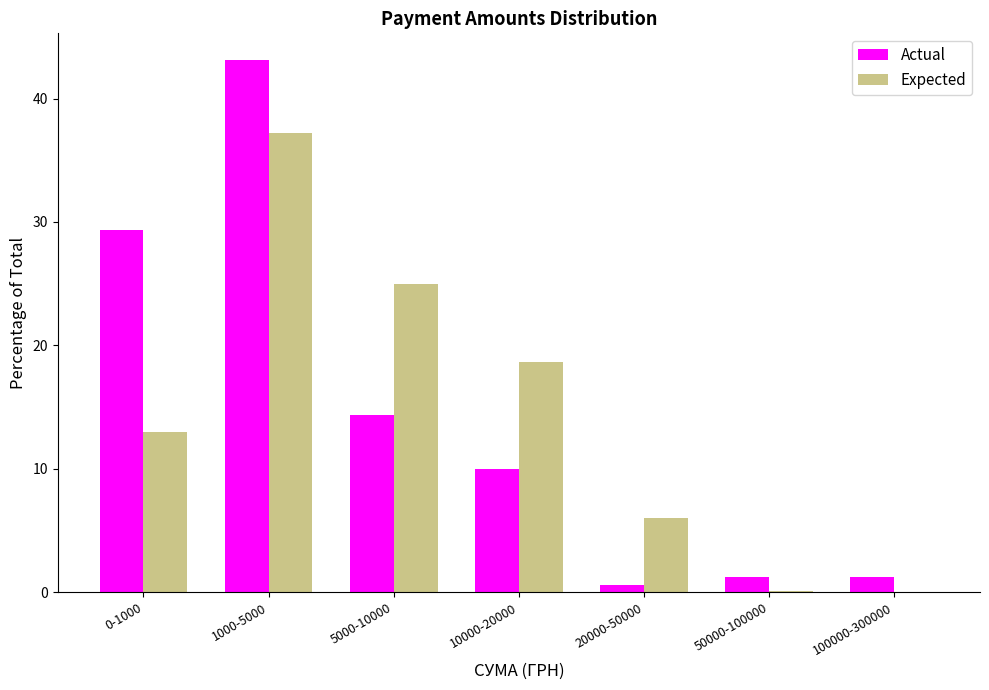

Where is Expected nearest to the value 18?

10000-20000